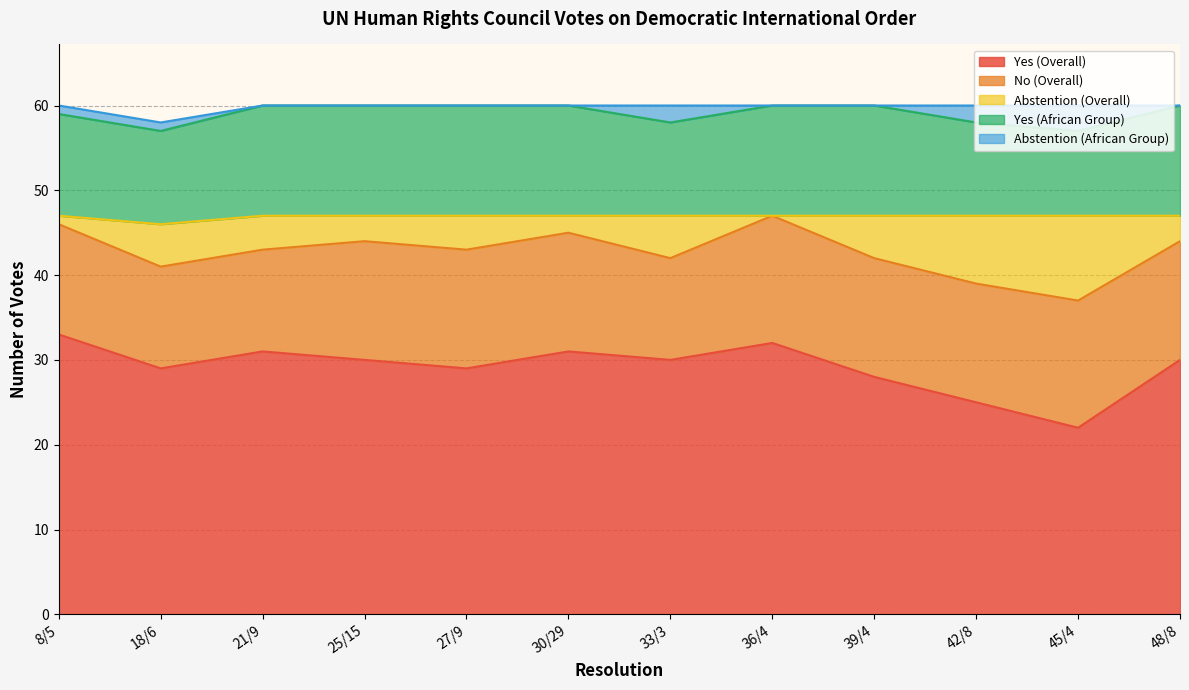

What is the difference between the maximum and minimum values in the Yes (Overall) series?

11